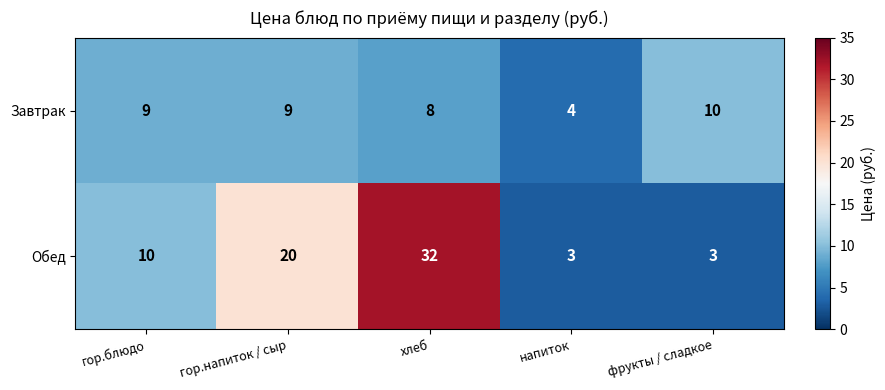

How many series are shown in this chart?

2